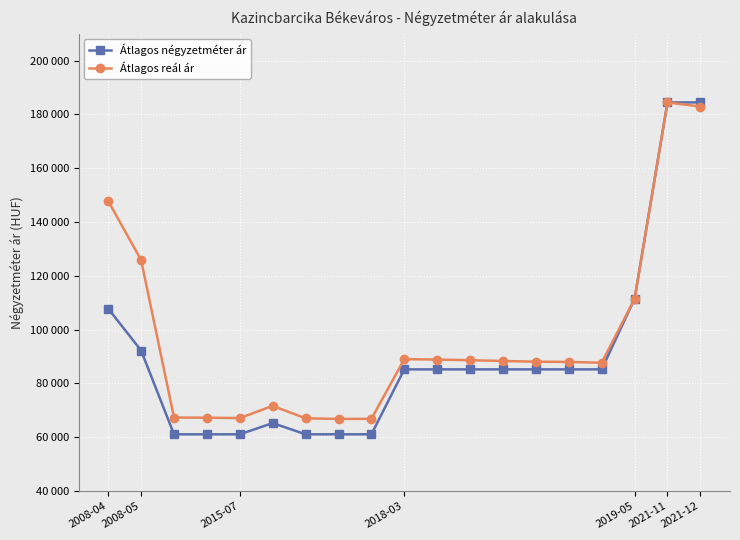

Reading left to right, list all the values displayed in this chart.

Átlagos négyzetméter ár: 107822	92252	61111	61111	61111	65277	61111	61111	61111	85245	85245	85245	85245	85245	85245	85245	111475	184444	184444
Átlagos reál ár: 147804	125876	67351	67268	67151	71675	67051	66835	66852	89048	88881	88651	88360	88092	88010	87703	111450	184444	182915